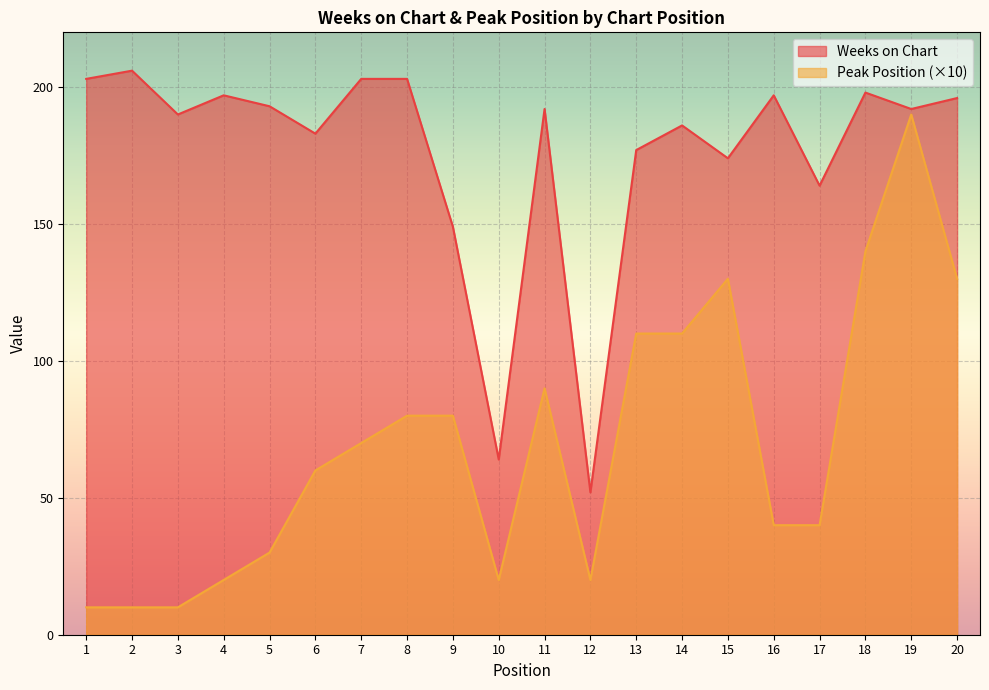

How many lines are shown in the chart?

2